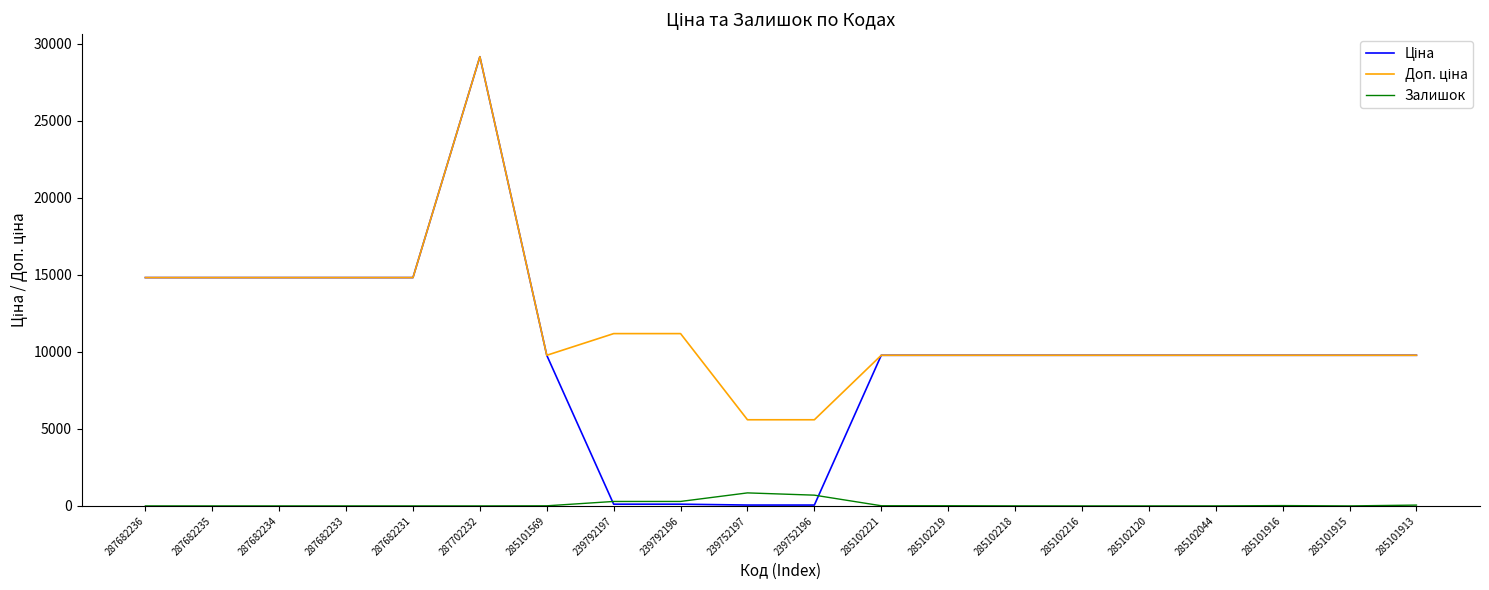

What is the total value across all series at 285101569?

19558.0